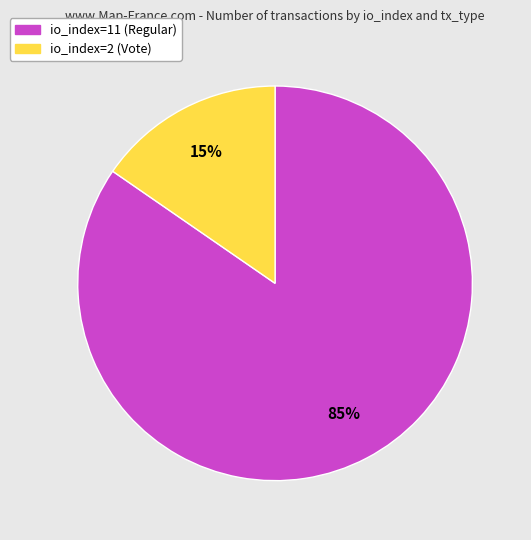

Which category accounts for the majority?

io_index=11 (Regular)